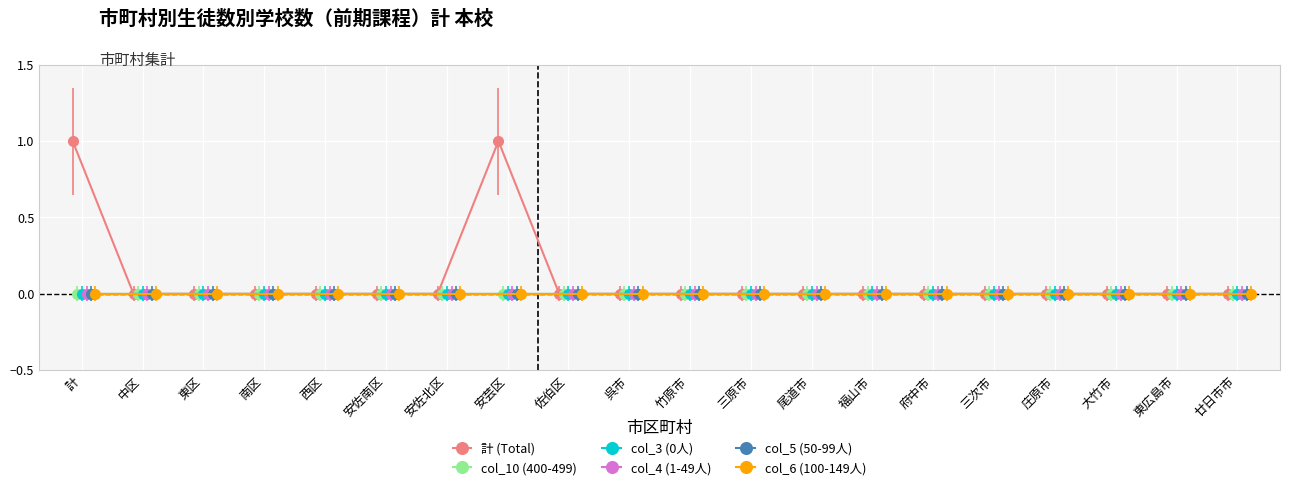

True or false: col_4 (1-49人) and 計 (Total) cross at least once.

False